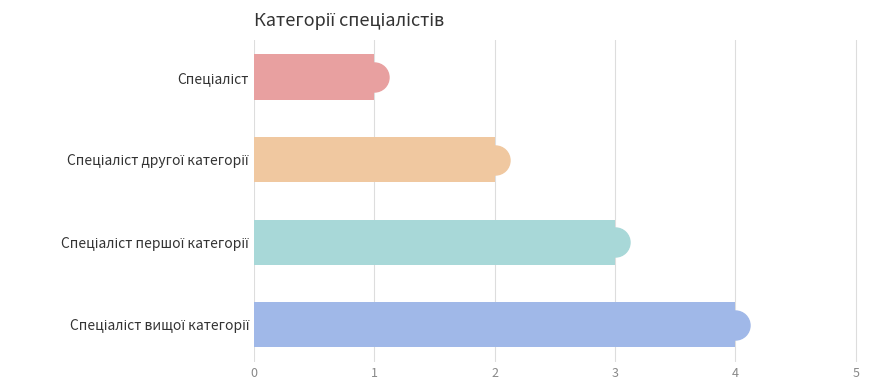

What is the difference between the maximum and second lowest values?

2